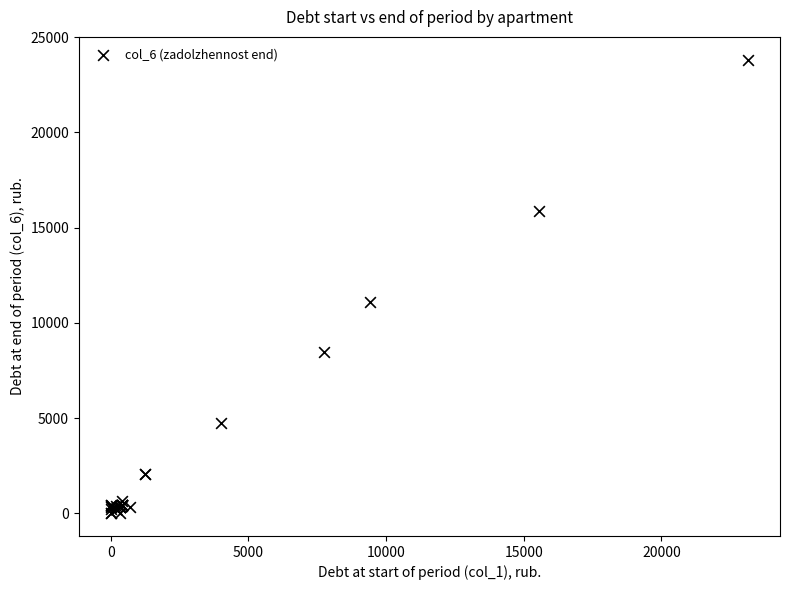

What Y value in the scatter plot is closest to 11912?

11086.3